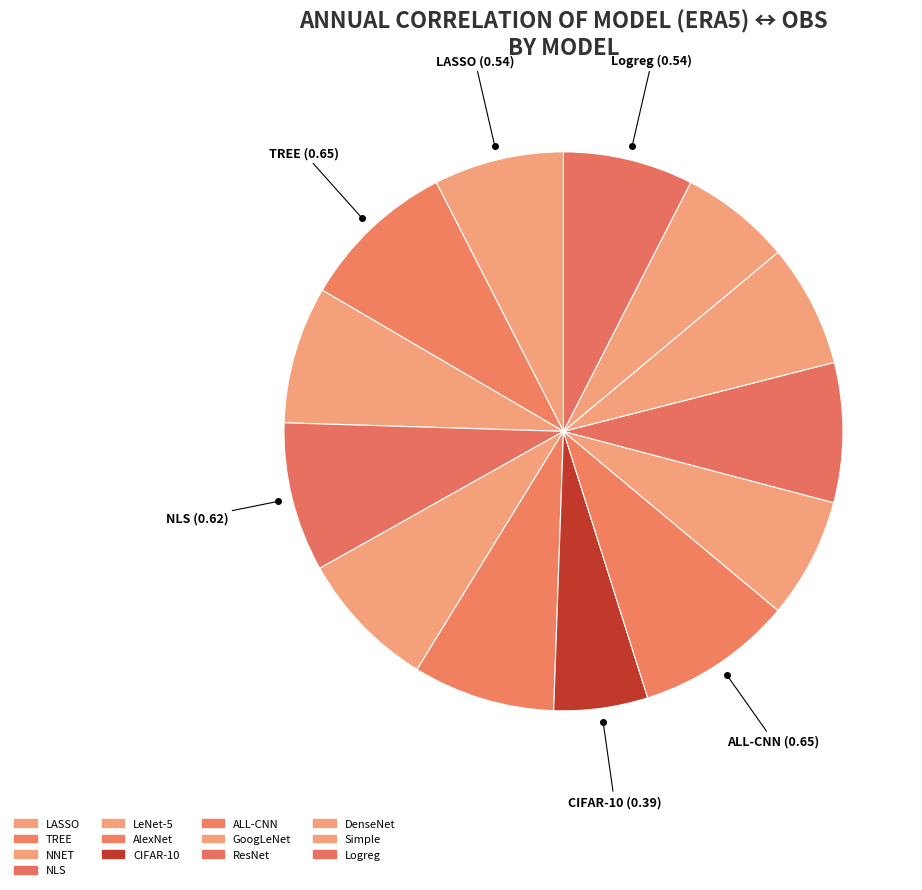

Is it true that LeNet-5 is 1% of the pie?

False